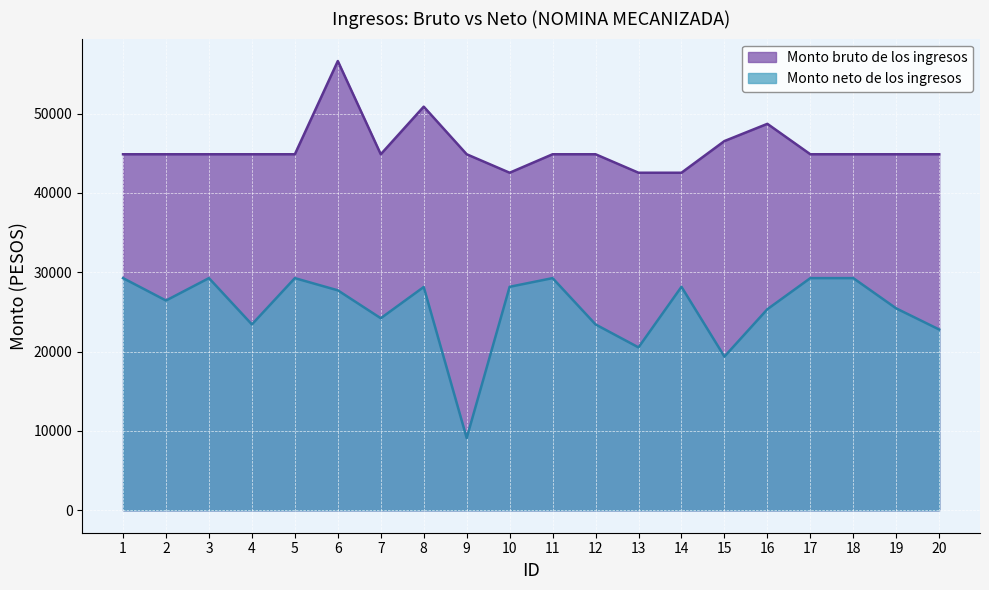

Count the number of data series in this chart.

2